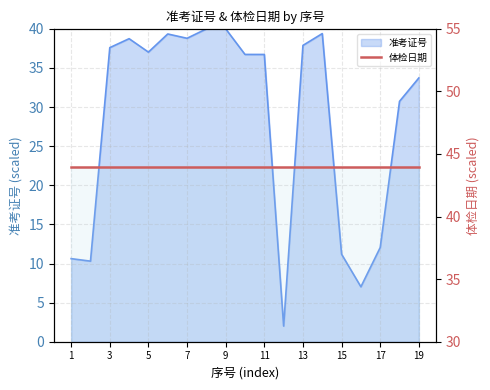

What is the value of the 18th point from the left?

30.7